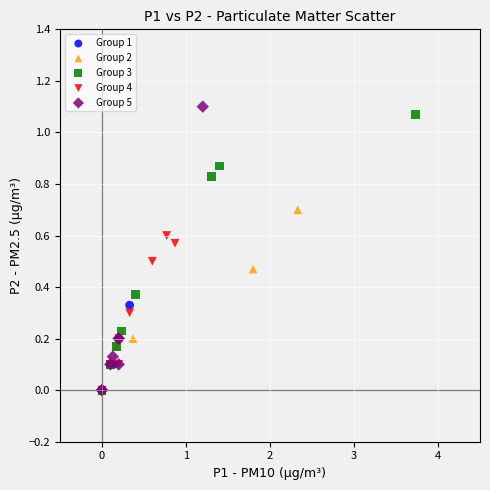

Which series has the widest spread of Y values?

Group 5